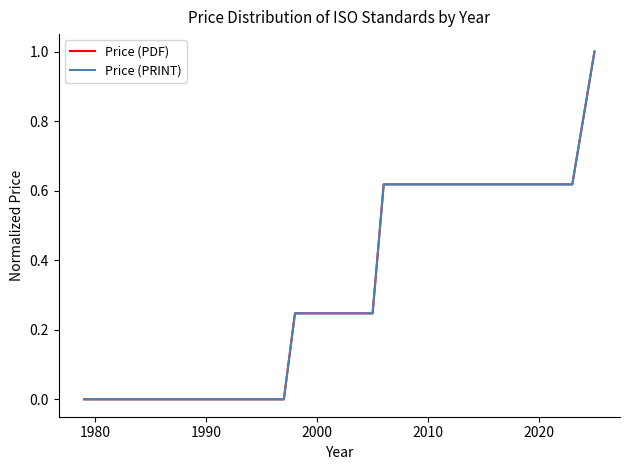

Which series has the largest range (max minus min)?

Price (PDF)